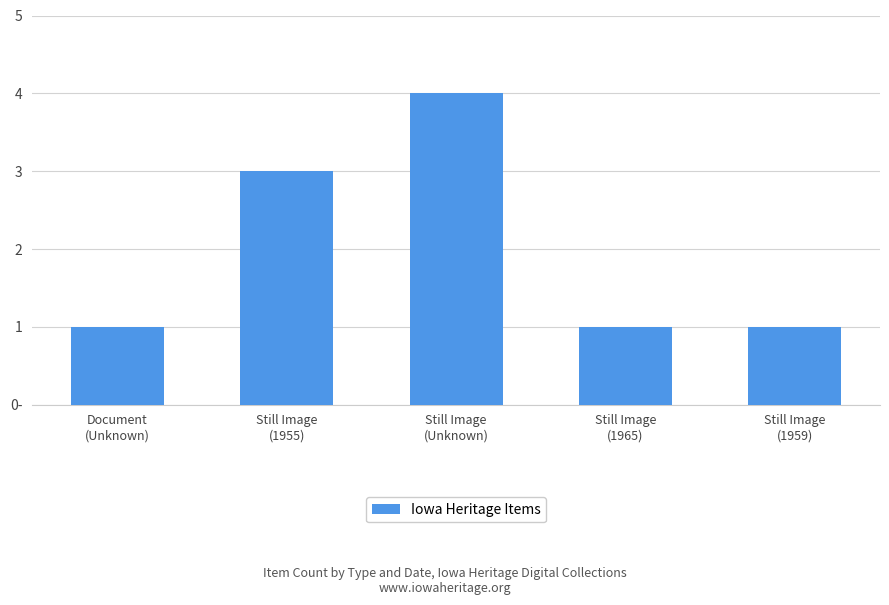

Count the number of values greater than 1.

2